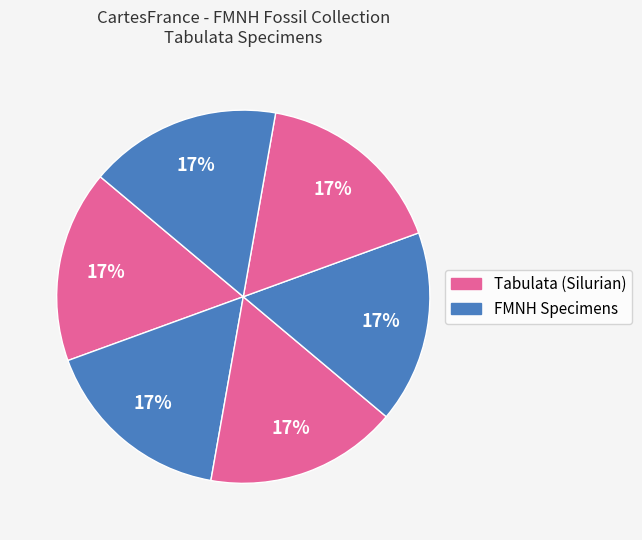

Count the number of slices in the pie.

6